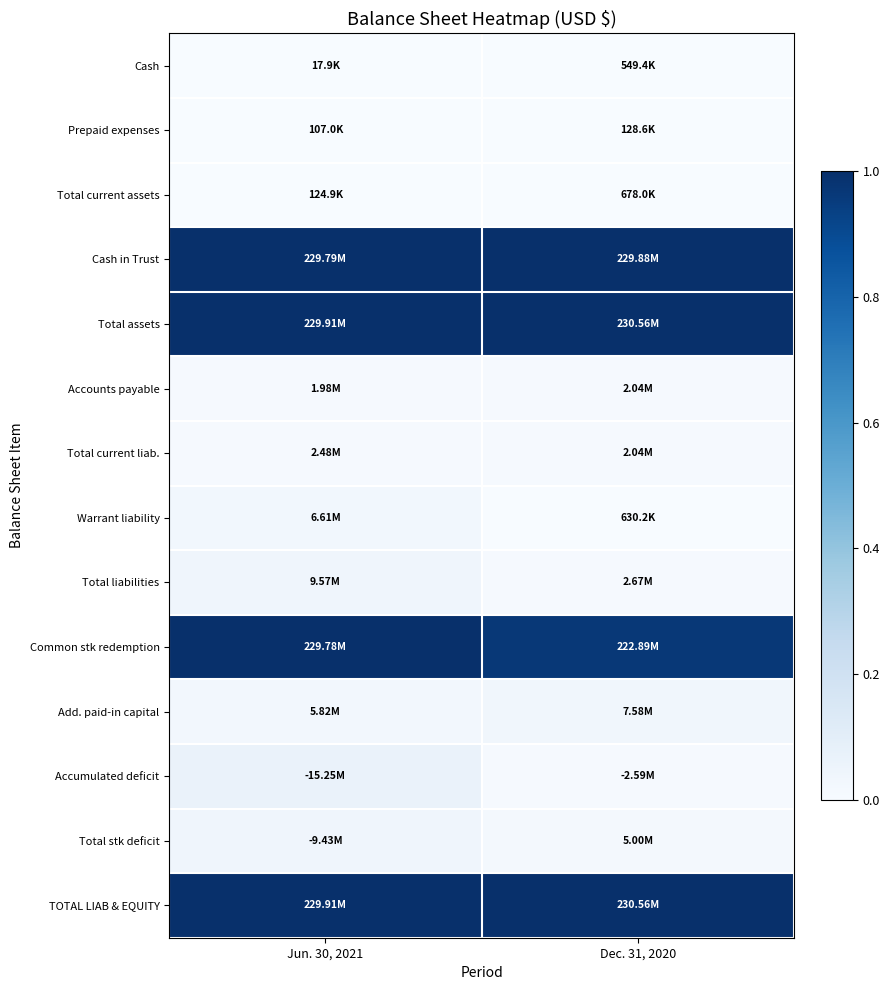

Which series has the largest total across all categories?

Total assets